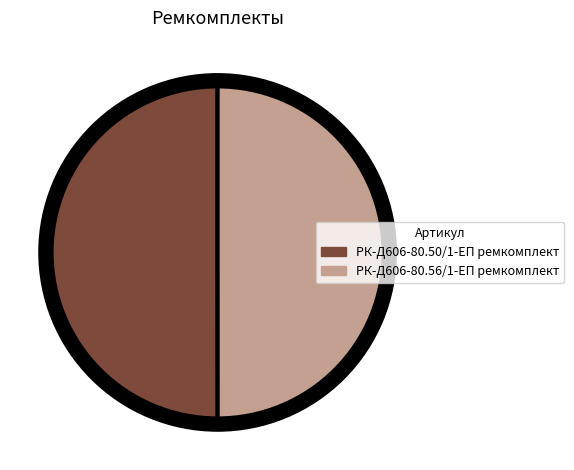

How many slices are in this pie chart?

2